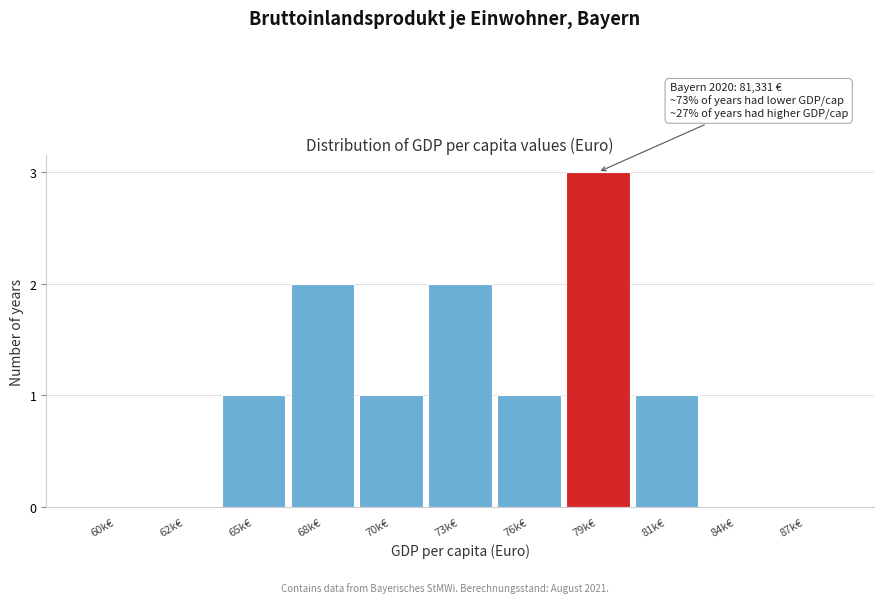

Reading left to right, list all the values displayed in this chart.

60k€=0	62k€=0	65k€=1	68k€=2	70k€=1	73k€=2	76k€=1	79k€=3	81k€=1	84k€=0	87k€=0